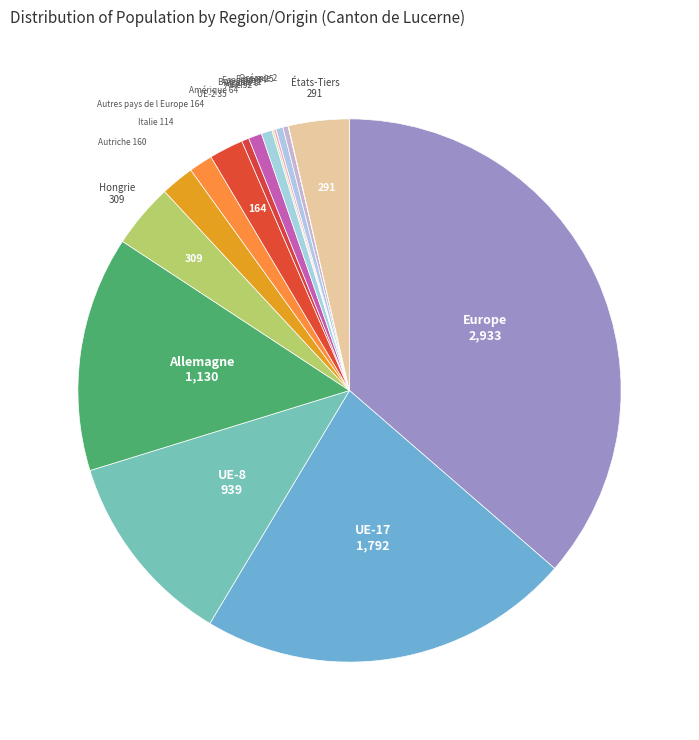

Rank the categories by value from lowest to highest.

Océanie, Afrique, Bulgarie, France, Espagne, UE-2, Asie, Amérique, Italie, Autriche, Autres pays de l Europe, États-Tiers, Hongrie, UE-8, Allemagne, UE-17, Europe